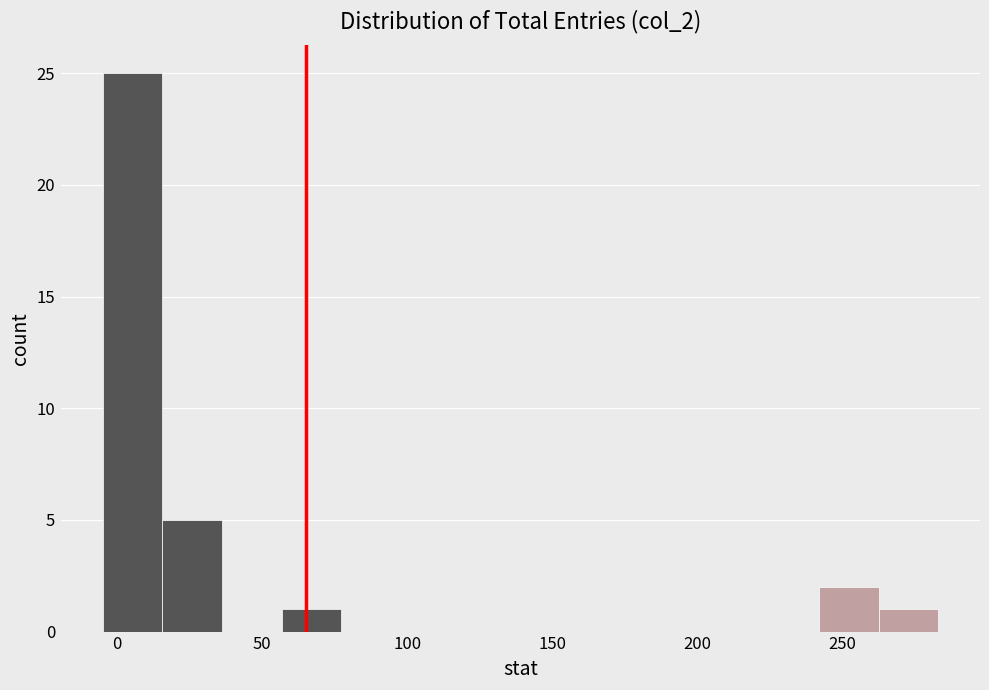

Which range on the x-axis has the tallest bar?

-5 to 15